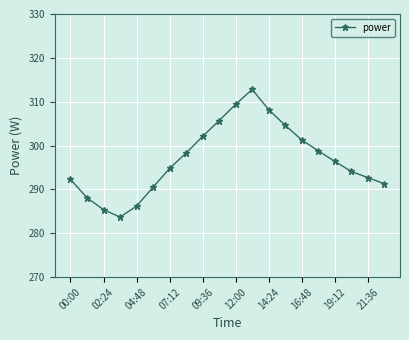

How many points are lower than both their immediate neighbors (excluding endpoints)?

1